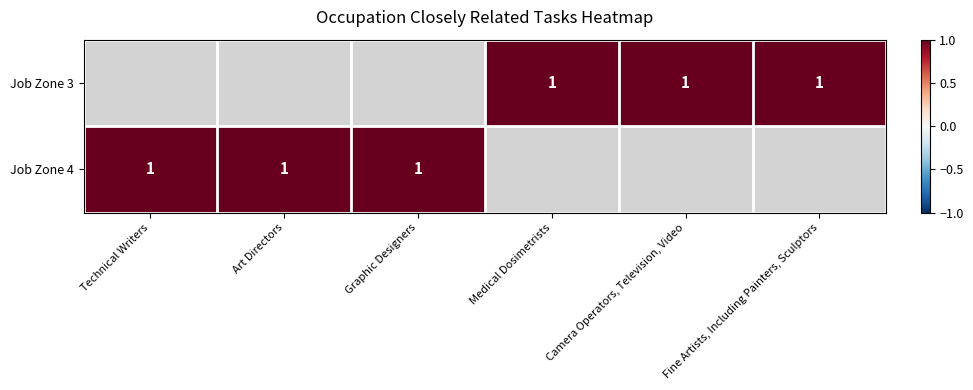

How many categories are shown in the chart?

6